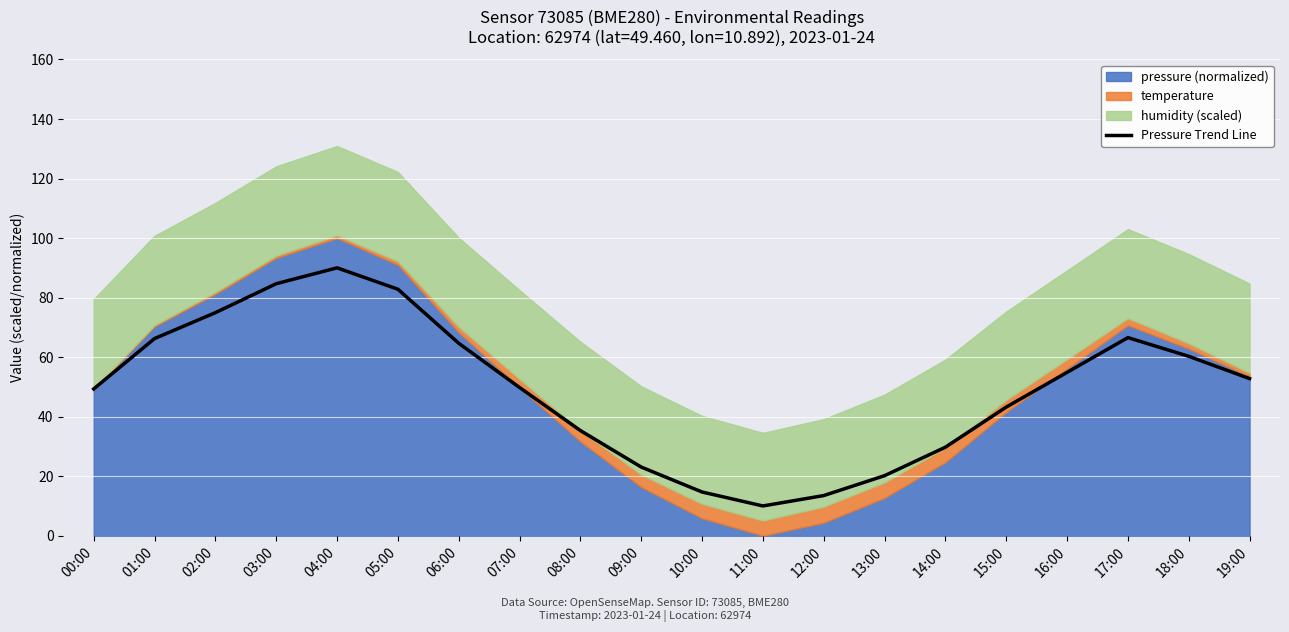

What is the difference between the values at 19:00 and 07:00?

3.0